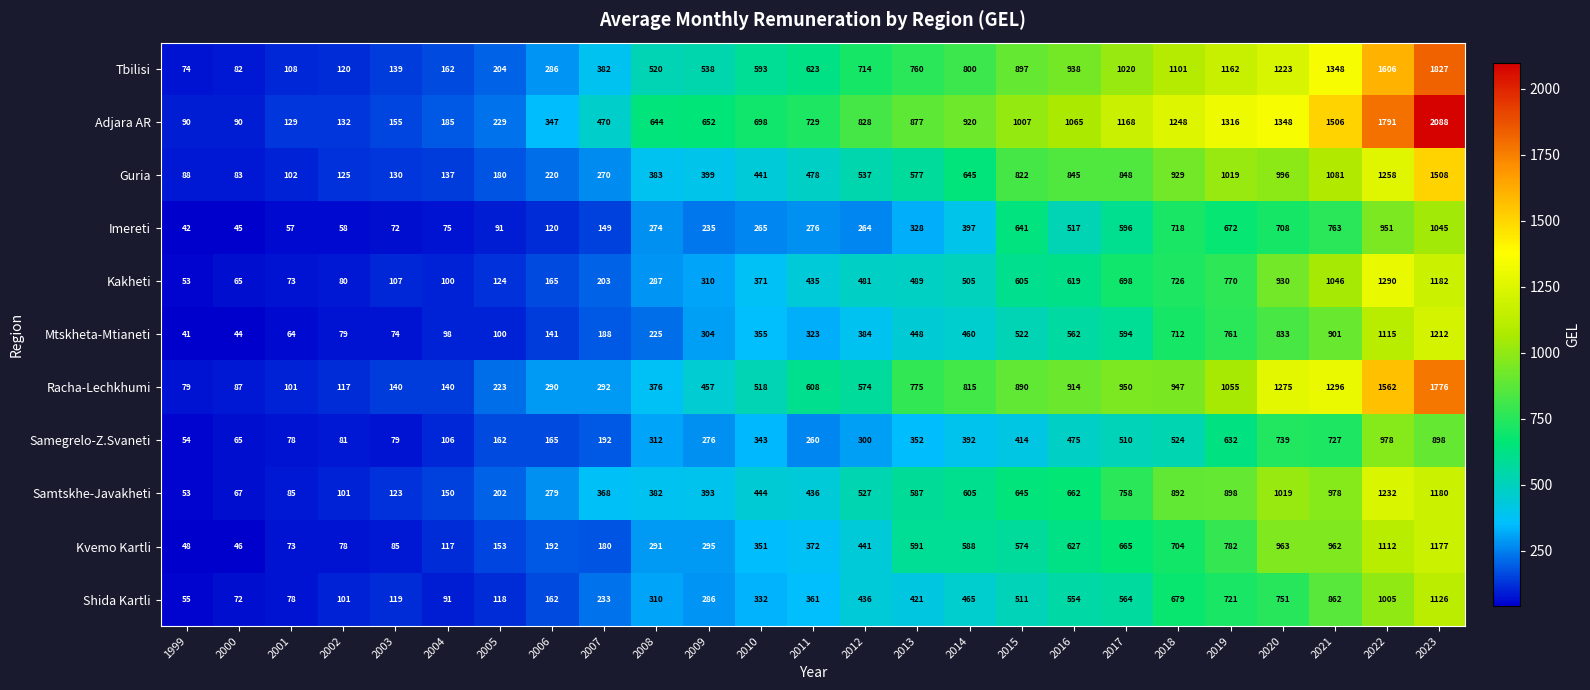

At which category does the chart reach its peak across all series?

2023